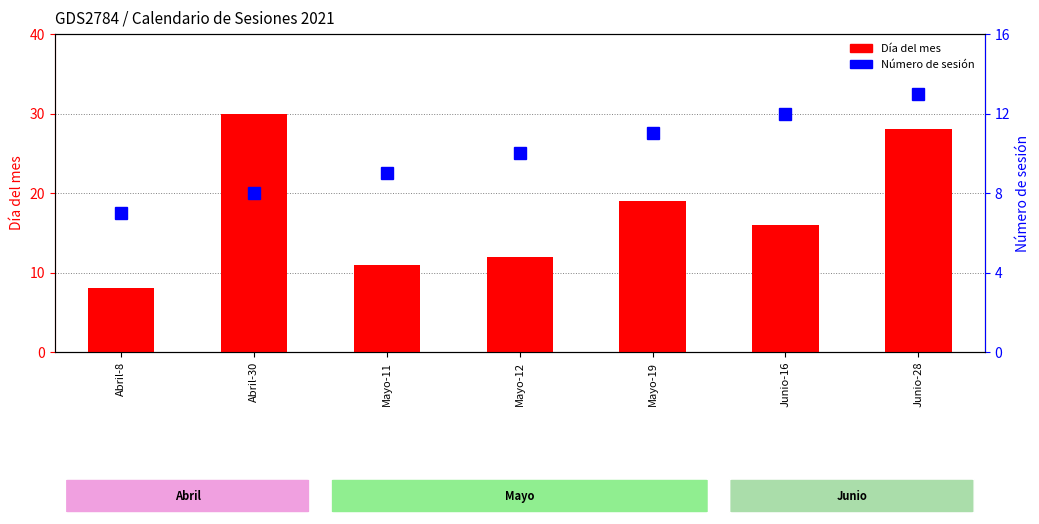

Which series has the largest total across all categories?

Día del mes